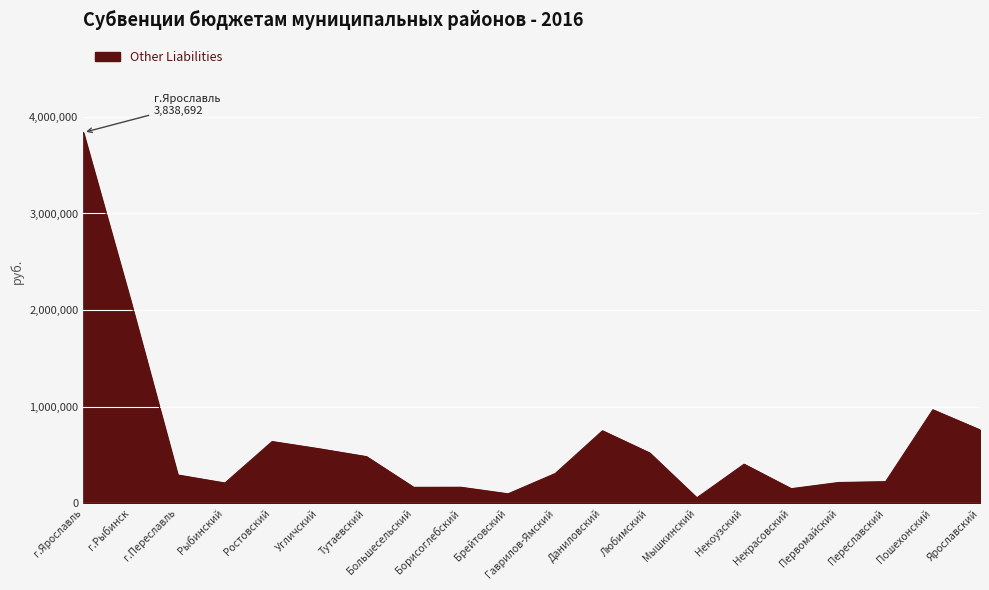

True or false: the data shows 1270687 at г.Ярославль.

False